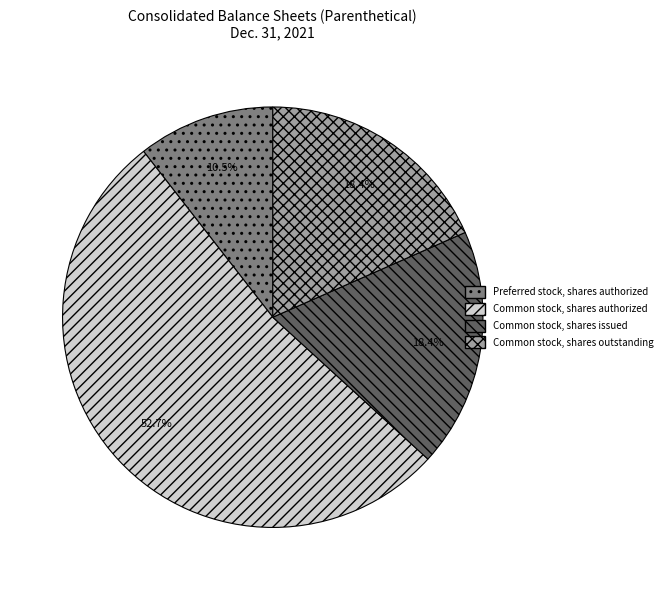

What percentage do Common stock, shares issued and Common stock, shares outstanding together represent?

36.8%